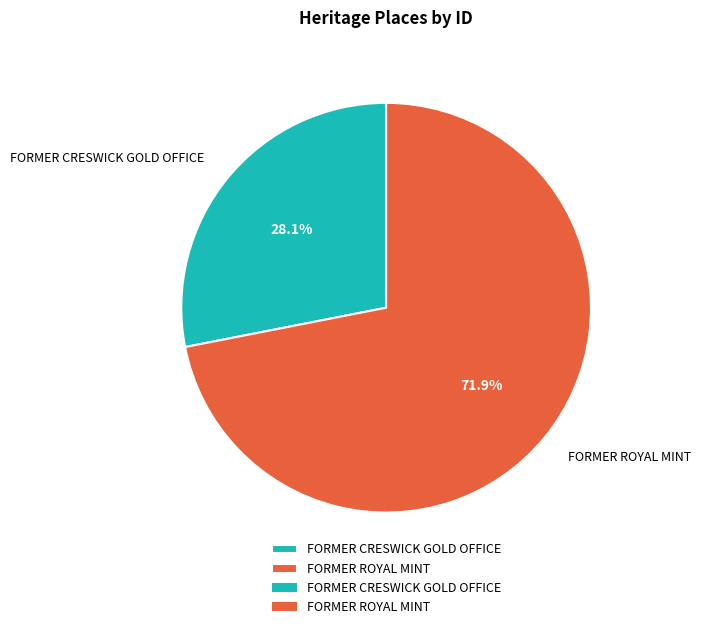

What is the majority slice?

FORMER ROYAL MINT